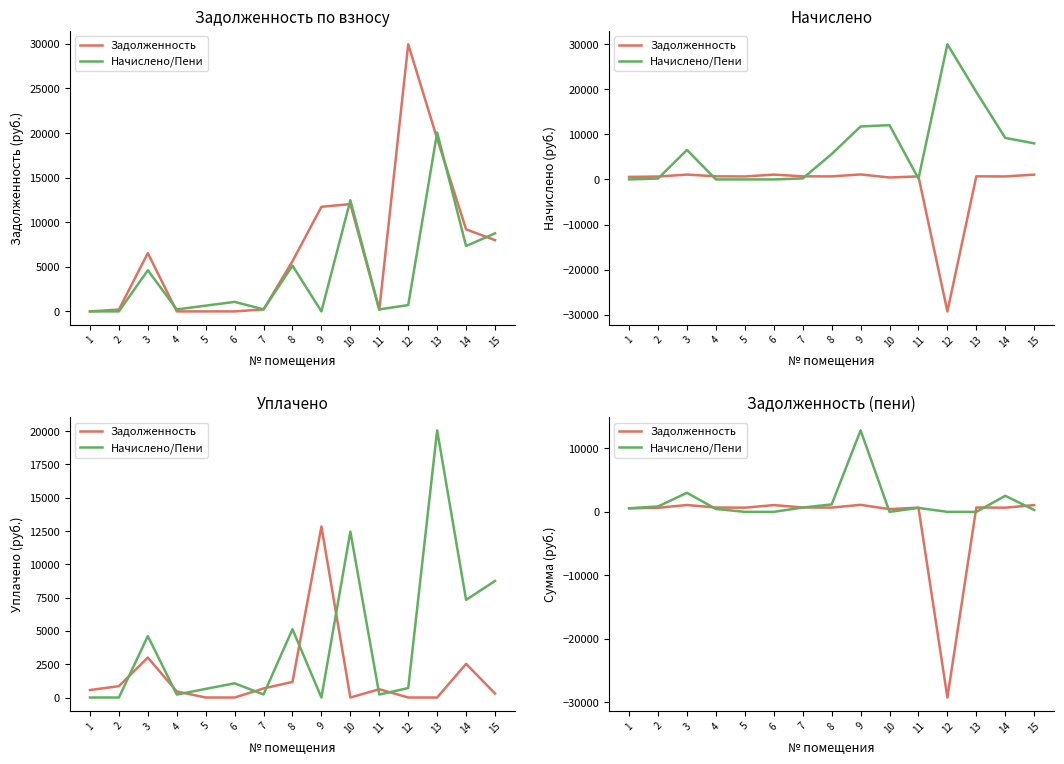

At which category is the sum across all series the highest?

9